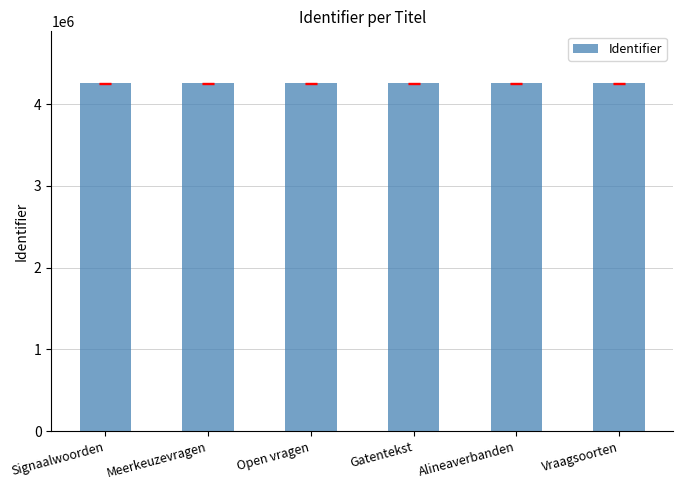

How many distinct data groups are displayed?

1